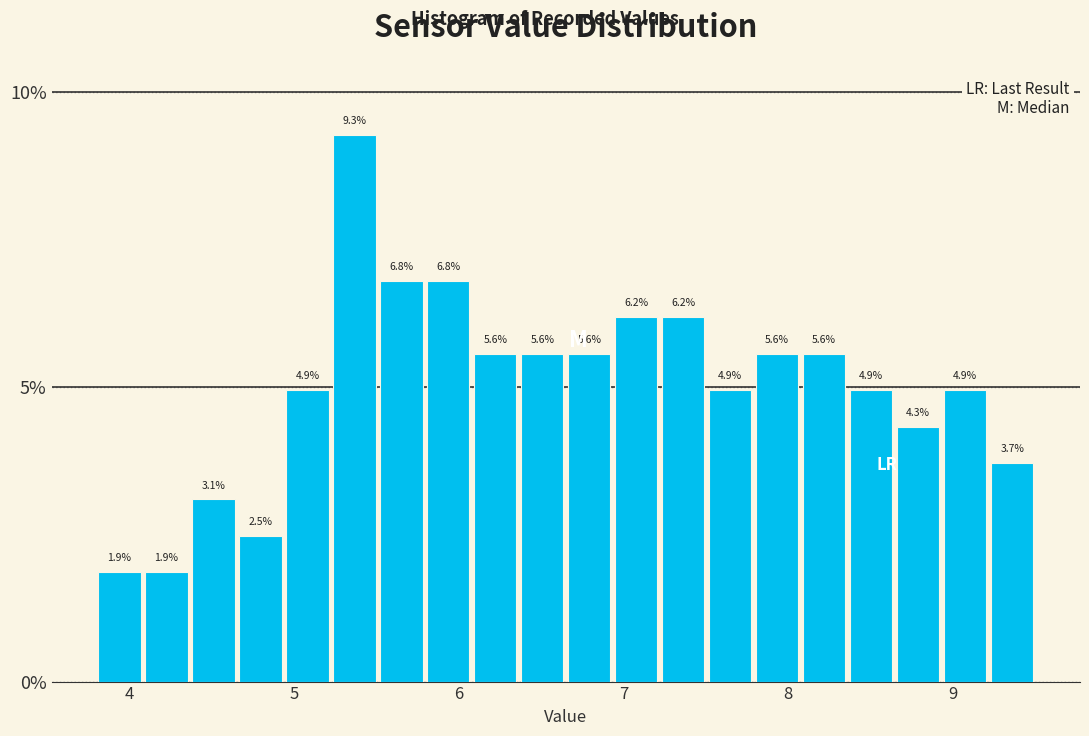

Around what value on the x-axis is the tallest bar? Give the approximate position of its centre, as read against the axis.

5.4